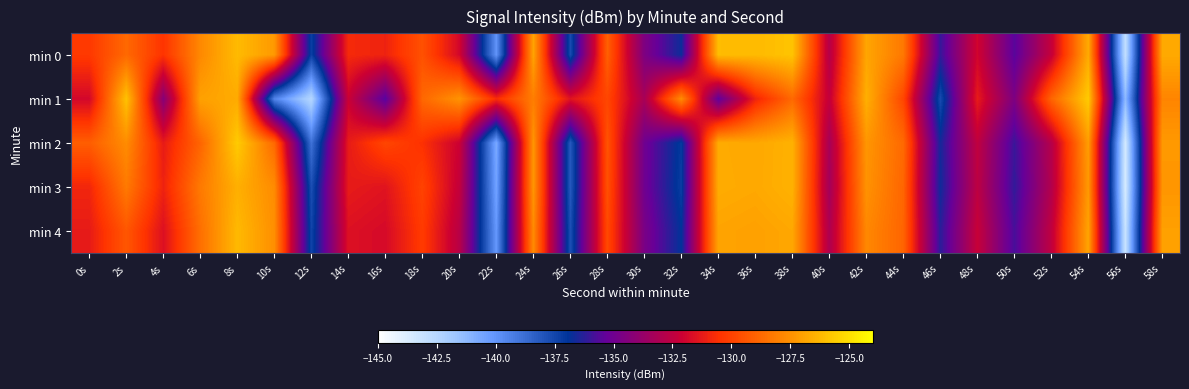

What is the total value across all series at 2s?

-640.0